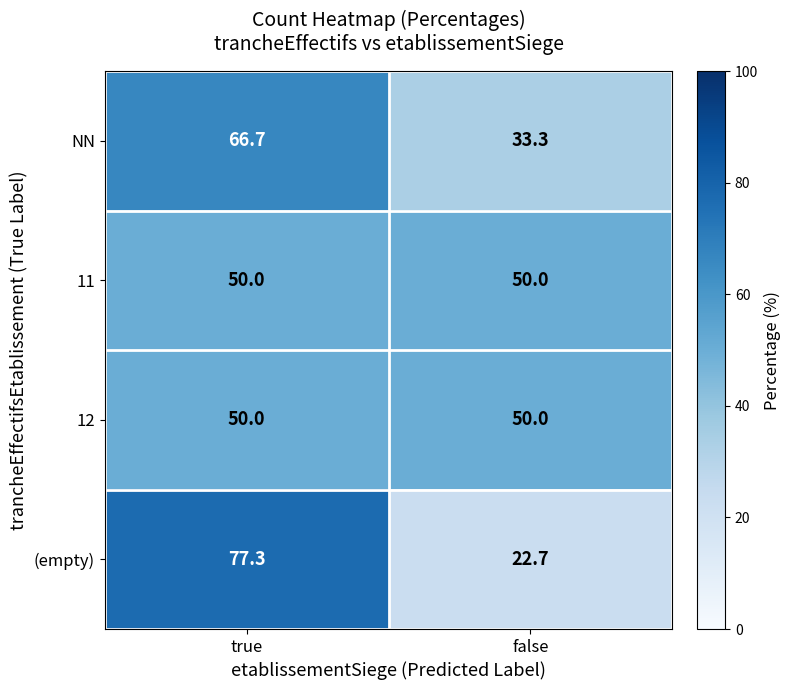

What is the sum of all (empty) values?

100.0